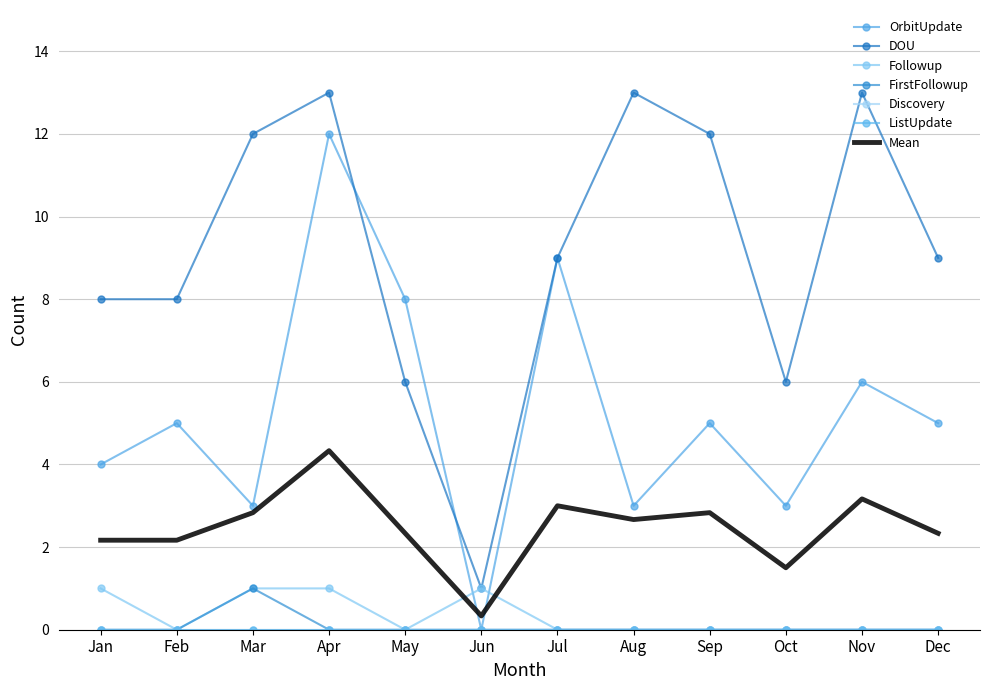

Which has a higher value, Feb or Jun?

Feb